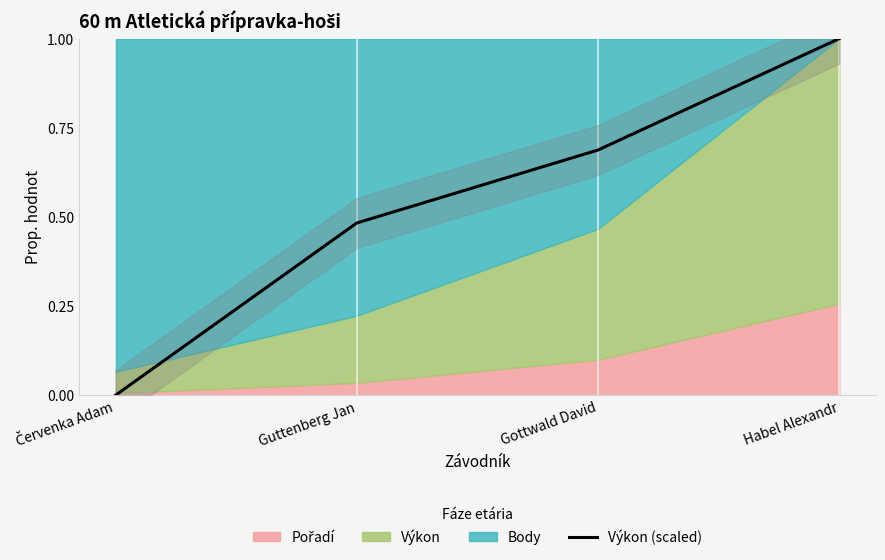

How many data points does each series have?

4